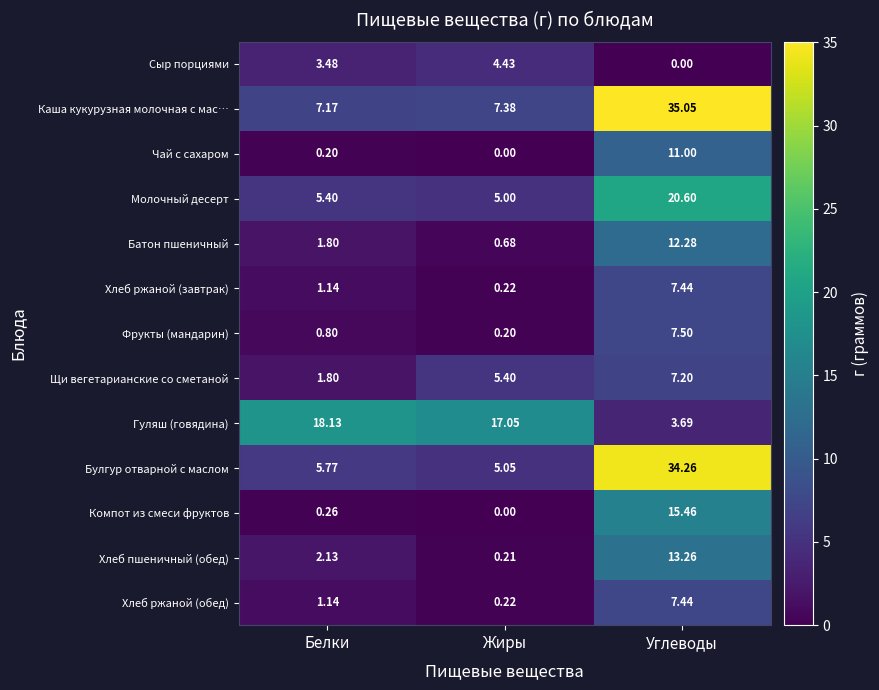

How many distinct data groups are displayed?

13